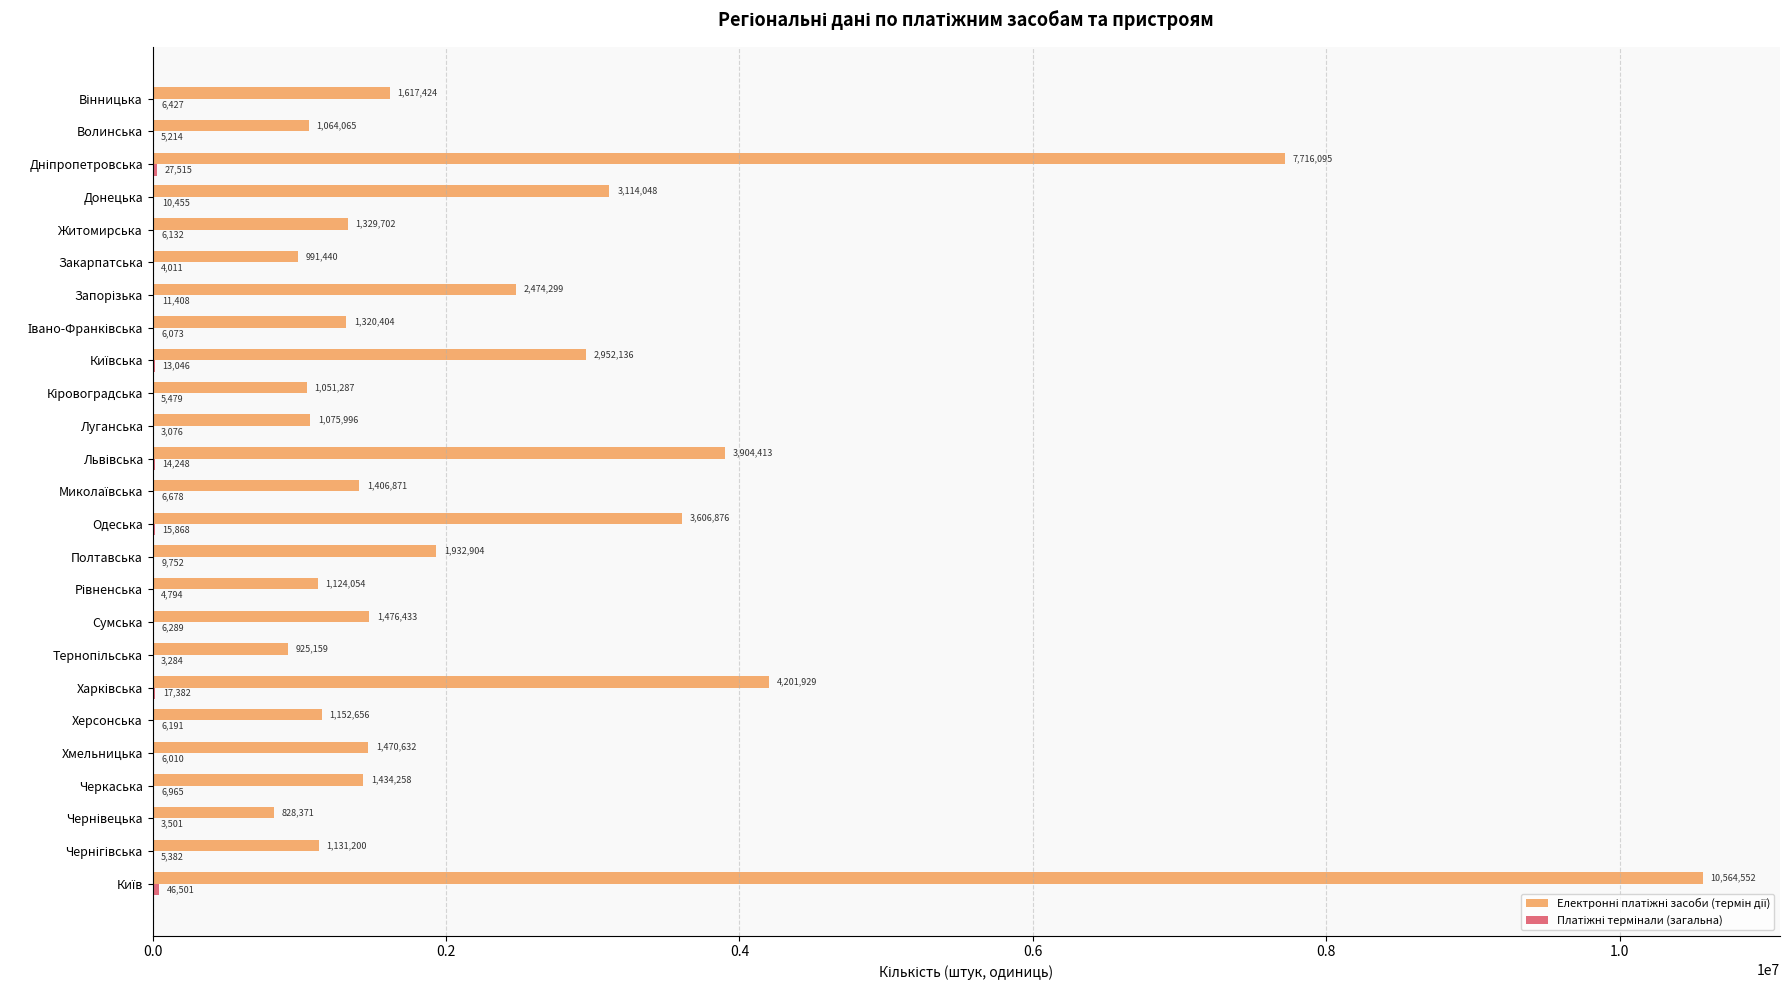

What is the maximum value shown in the chart?

10564552